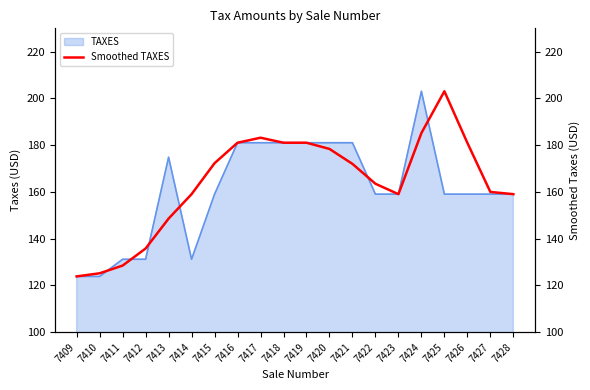

Is it true that TAXES equals 242.7 at 7422?

False